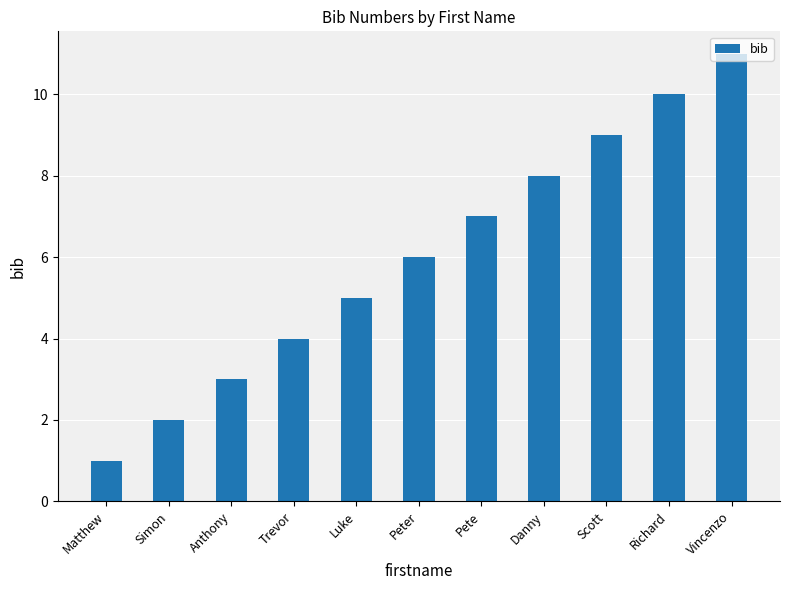

What is the difference between the values at Richard and Pete?

3